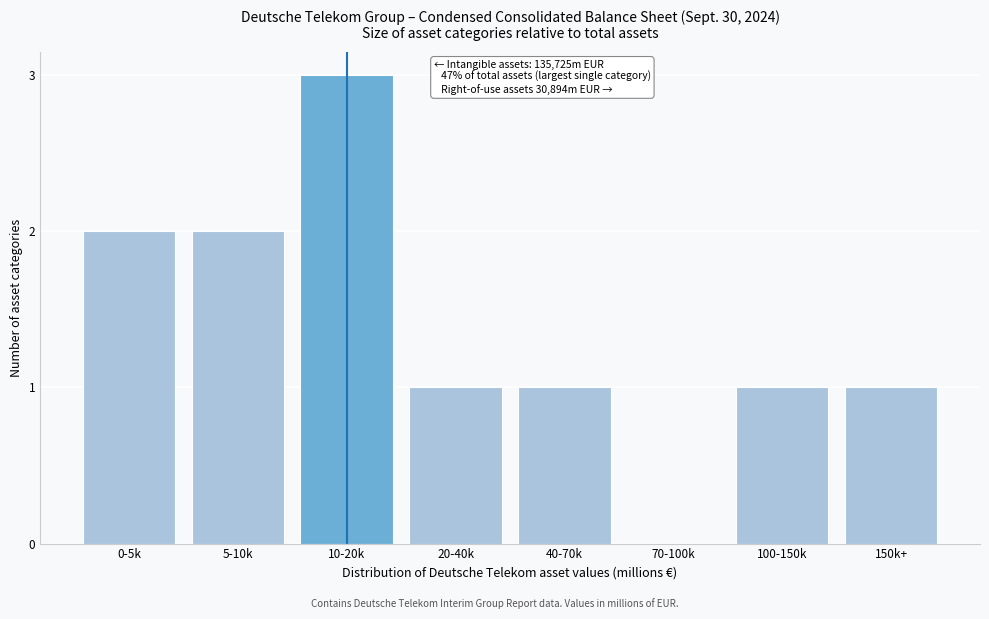

Reading left to right, extract all data points from this chart.

0-5k=2	5-10k=2	10-20k=3	20-40k=1	40-70k=1	70-100k=0	100-150k=1	150k+=1